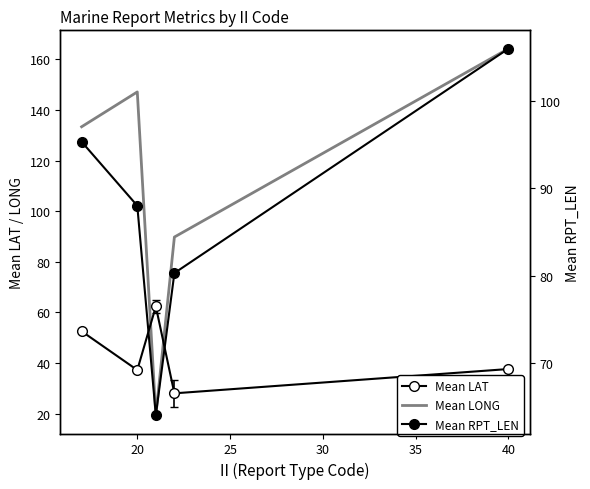

What is the spread (max minus min) of values at 30?

61.8